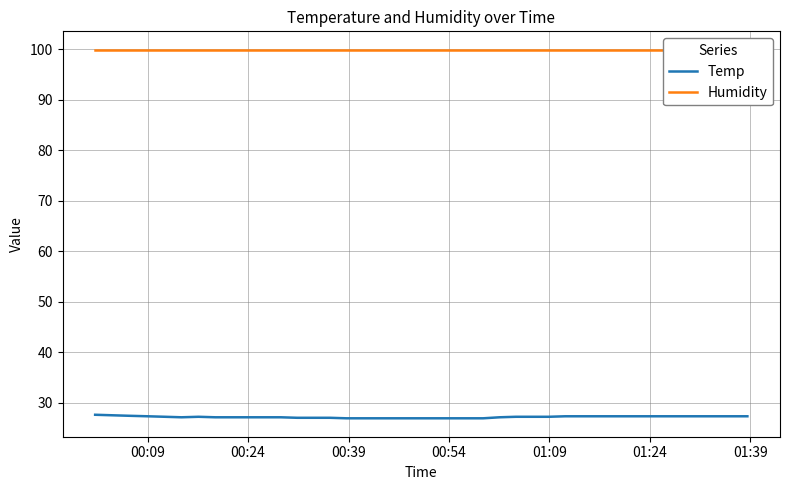

What is the lowest value of the Temp series?

26.9